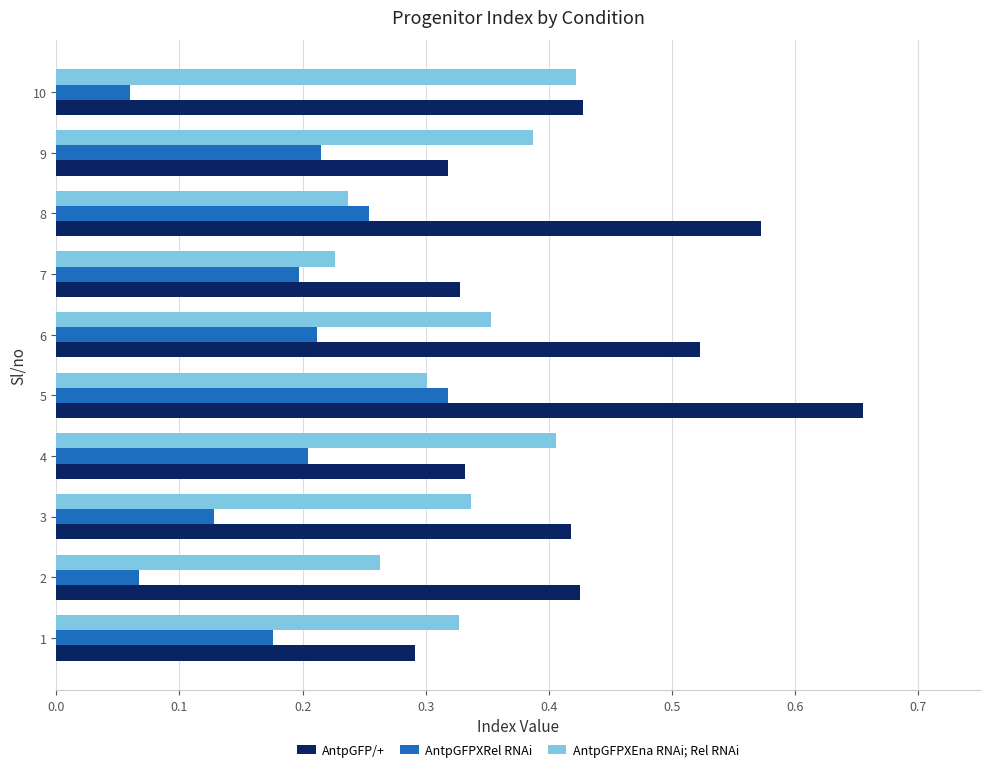

At which label does AntpGFPXEna RNAi; Rel RNAi reach its minimum?

7